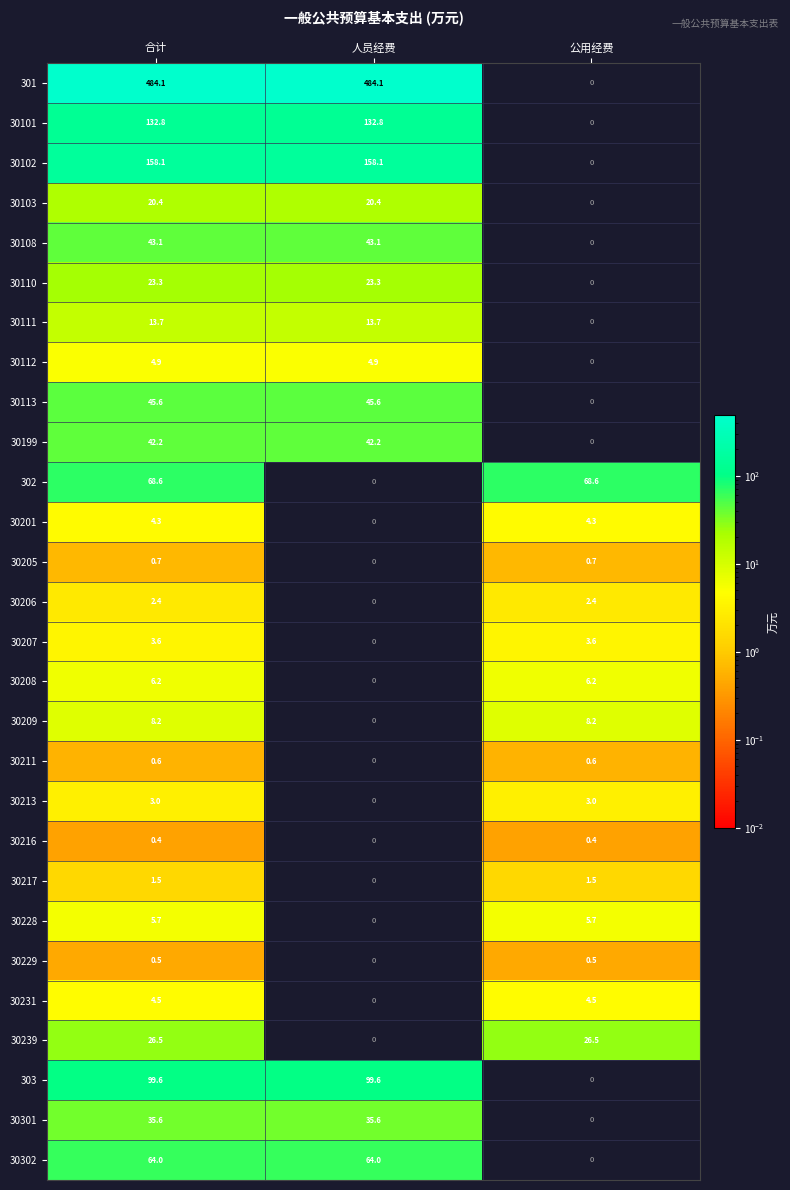

How many data points in 30110 are less than 23?

1